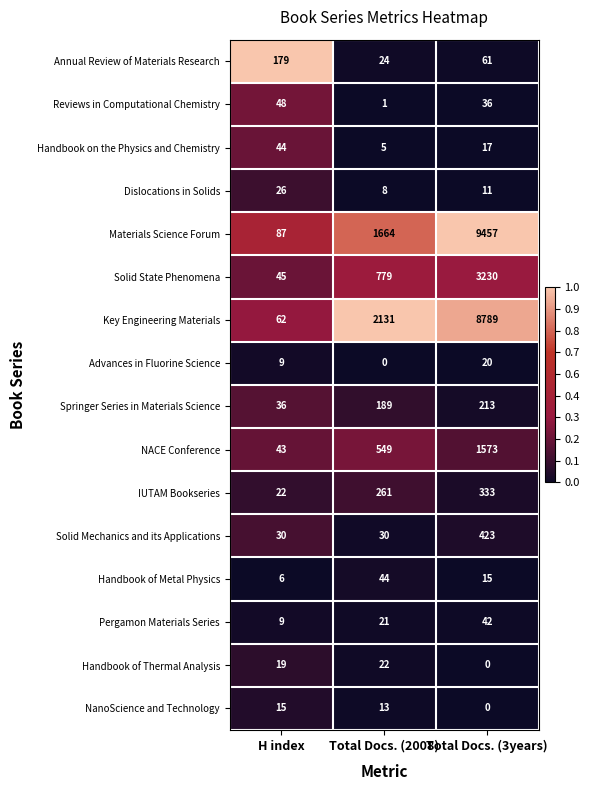

How many series are shown in this chart?

16